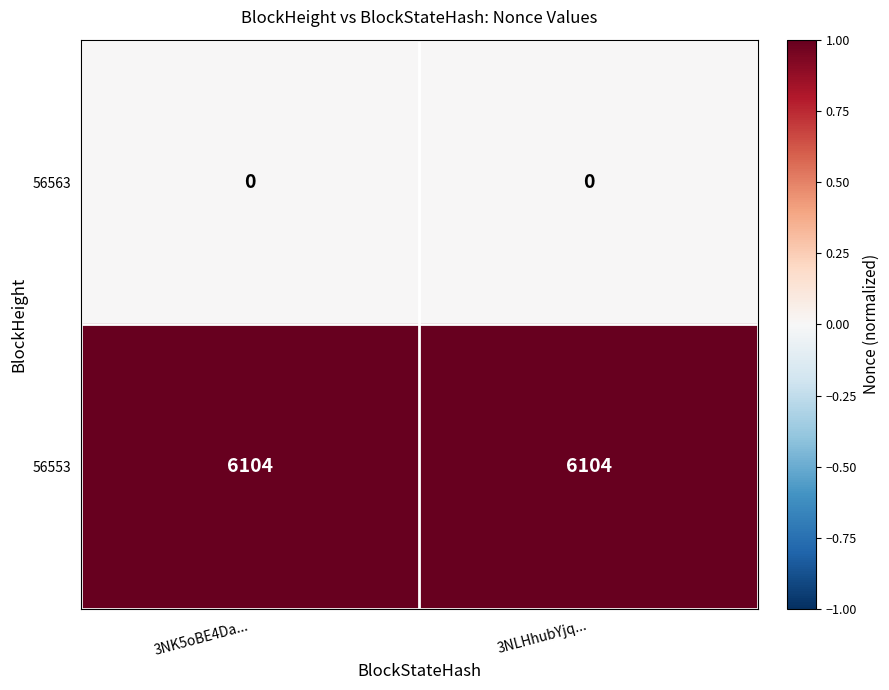

List the series in order of their peak value, lowest first.

56563, 56553